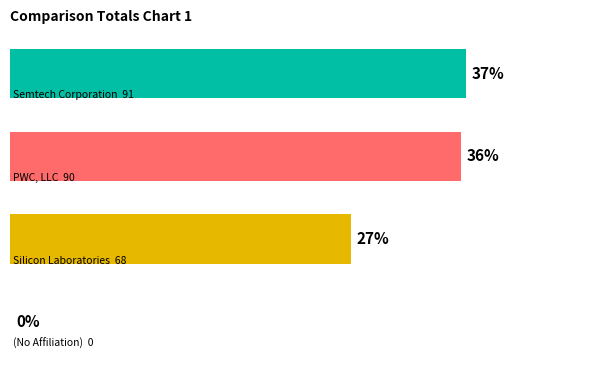

Are the bars horizontal?

Yes